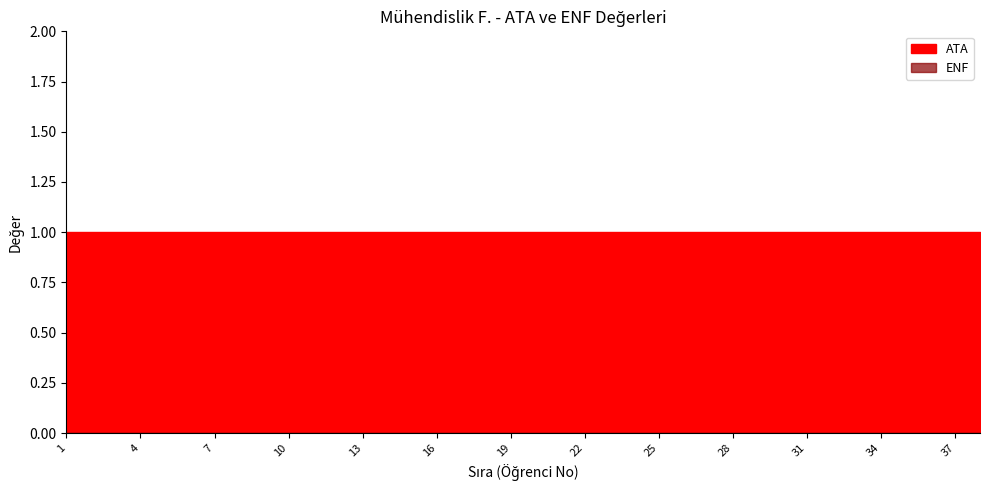

What is the maximum value for ATA?

1